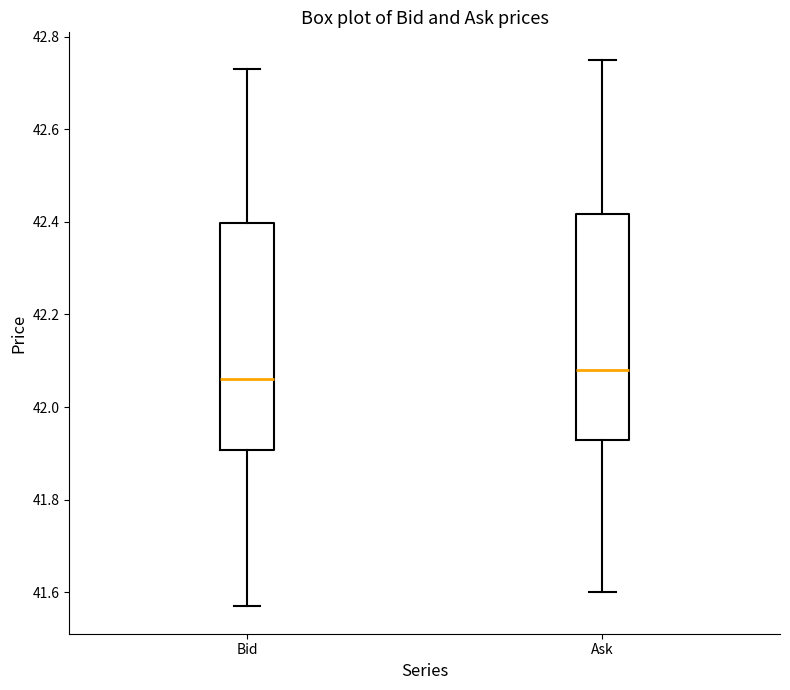

Reading left to right, read every box against the y-axis: the position of its median line, the range the box covers, and the ends of its whiskers. The values are not printed on the chart, so give them approximately, as read against the axis.

Bid: median 42.06, box 41.90 to 42.40, whiskers 41.58 to 42.74
Ask: median 42.08, box 41.94 to 42.42, whiskers 41.60 to 42.76